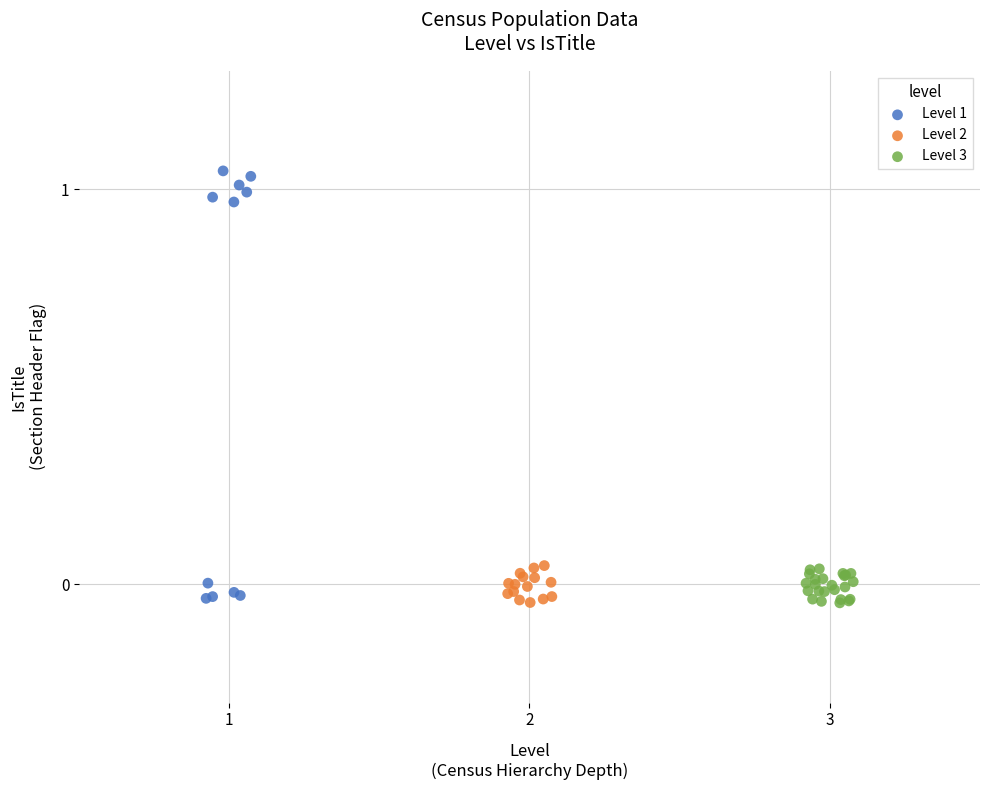

Which series has the widest spread of Y values?

Level 1